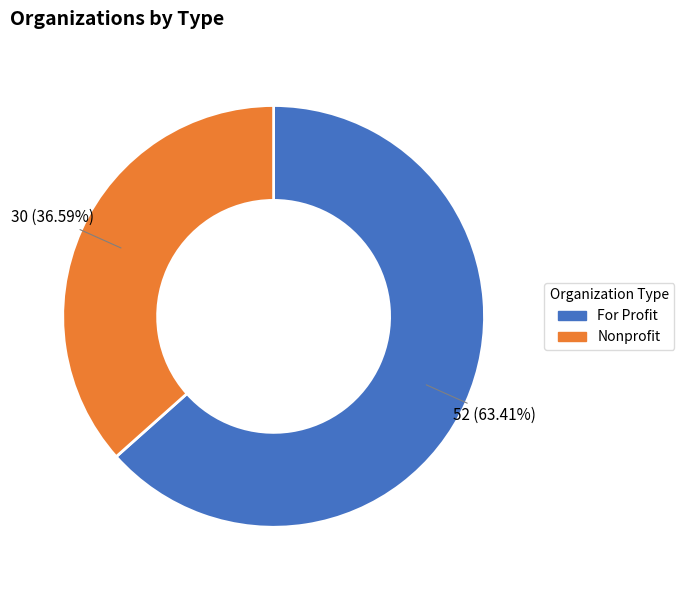

What is the ratio of the value at Nonprofit to the value at For Profit?

0.6